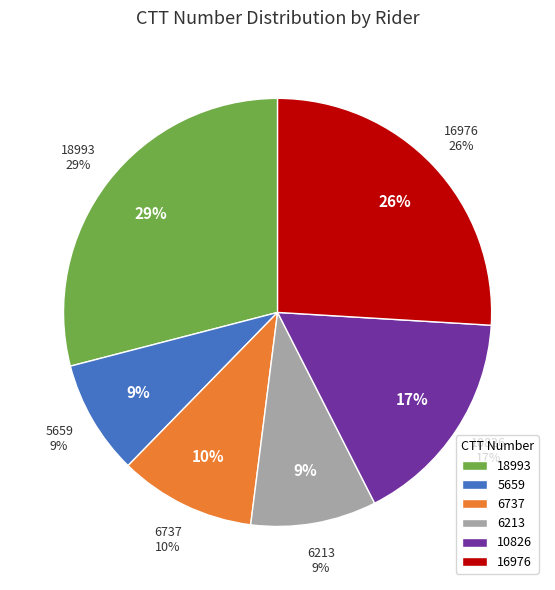

True or false: 6737 accounts for 10% of the total.

True